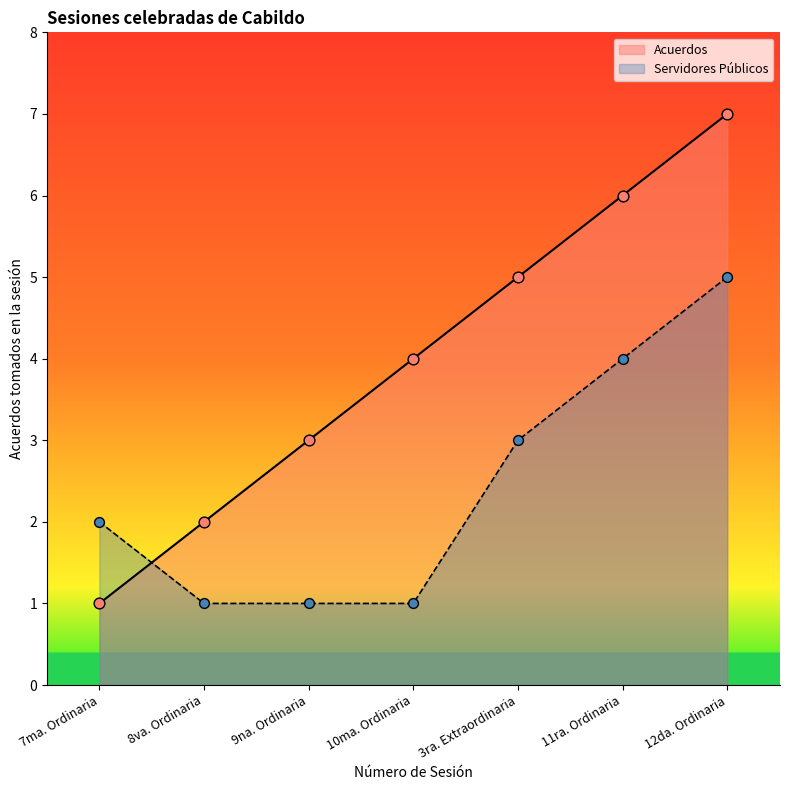

Between 12da. Ordinaria and 11ra. Ordinaria, which is larger?

12da. Ordinaria